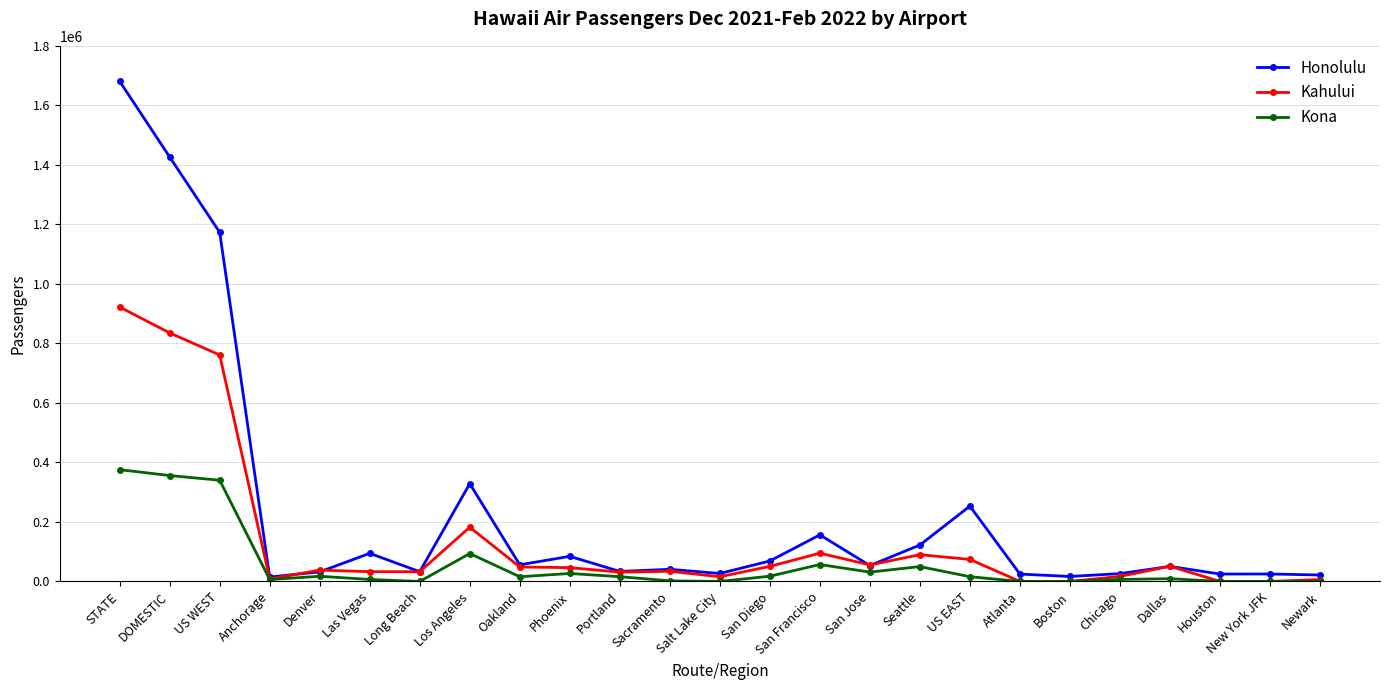

What is the difference between the second highest and minimum values in the Kahului series?

835128